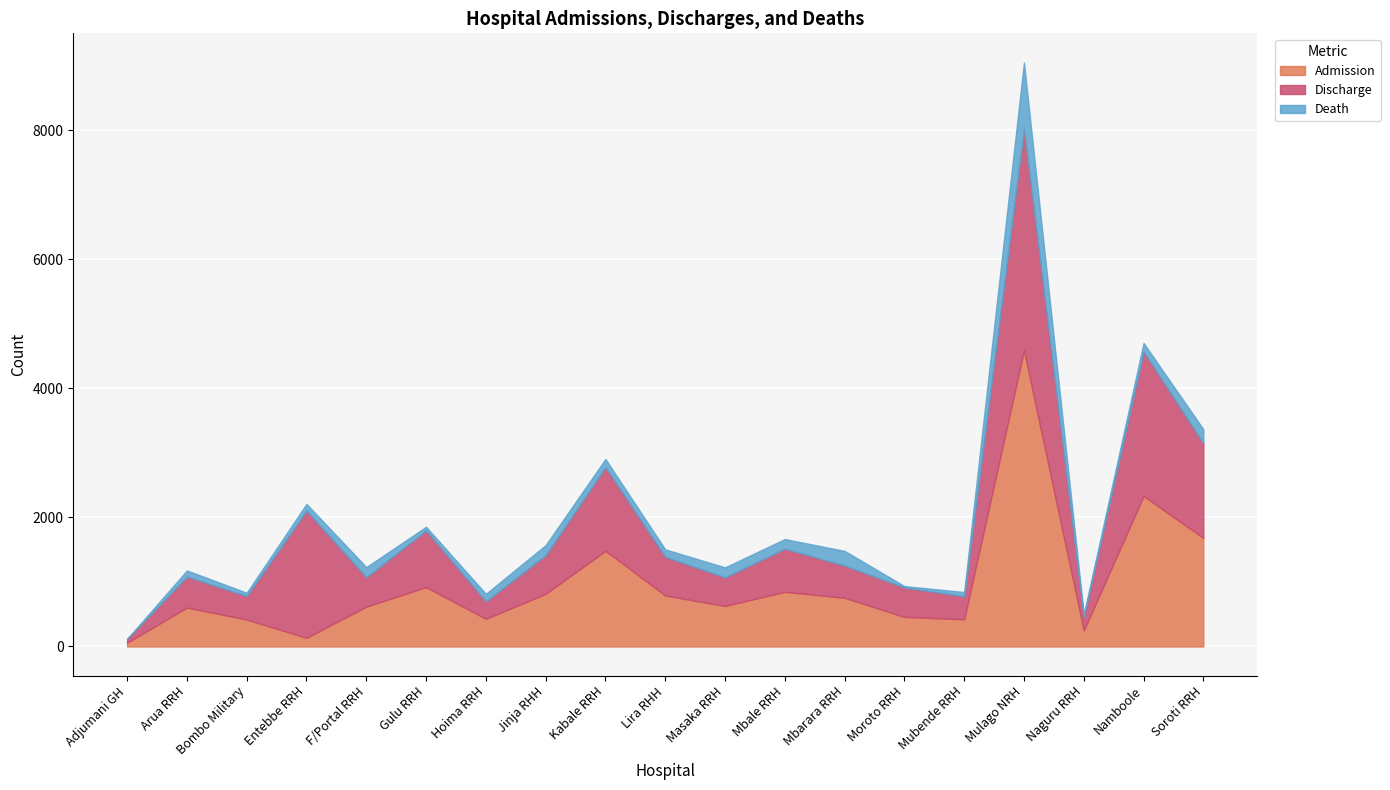

The Admission series shows 342 at Kabale RRH. True or false?

False